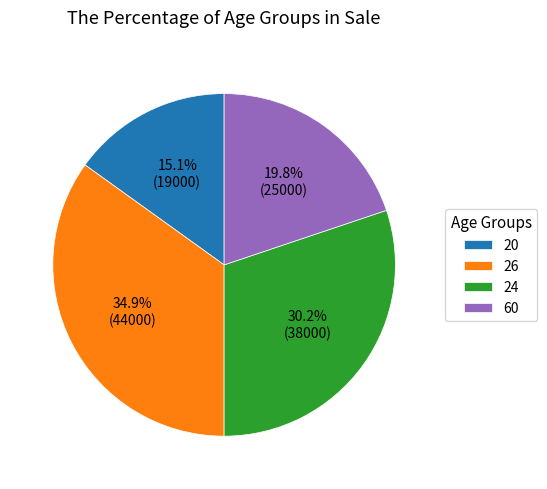

What percentage is the 26 slice, to the nearest percent?

35%